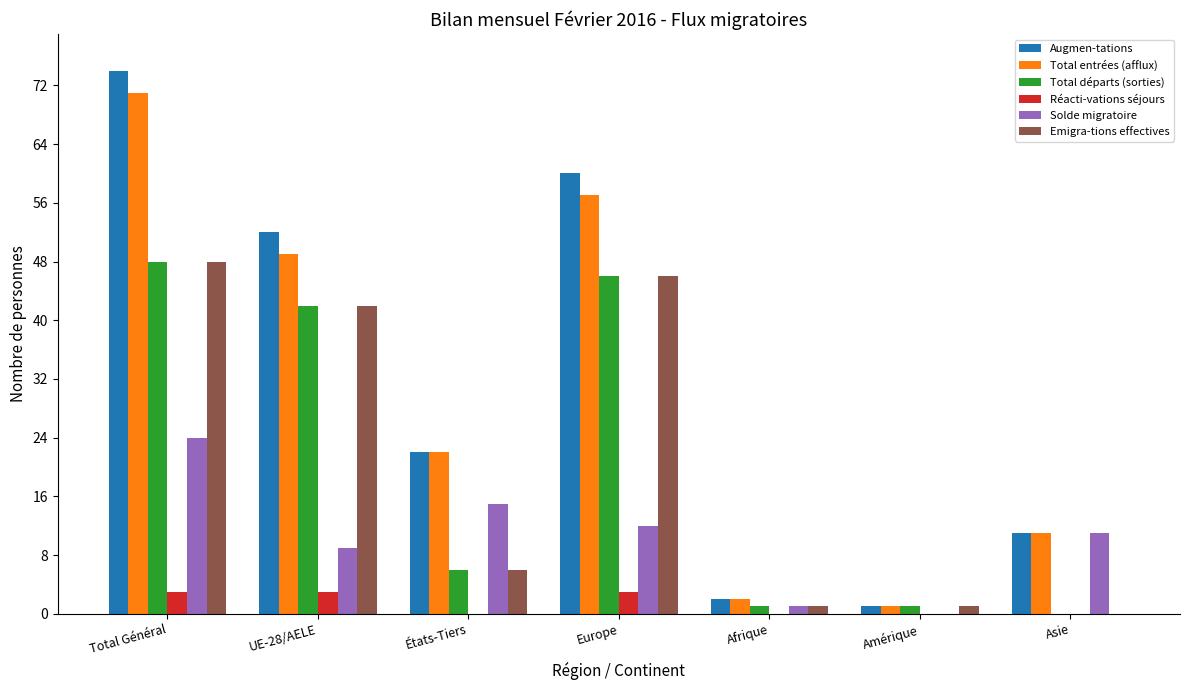

What is the sum of the Total départs (sorties) values at UE-28/AELE and États-Tiers?

48